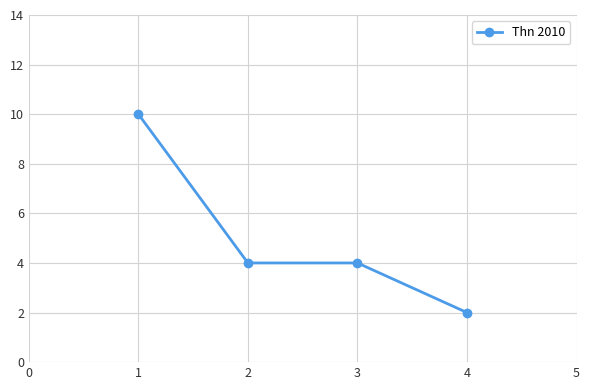

Approximately how many times larger is the value at 2 compared to 3?

1.0